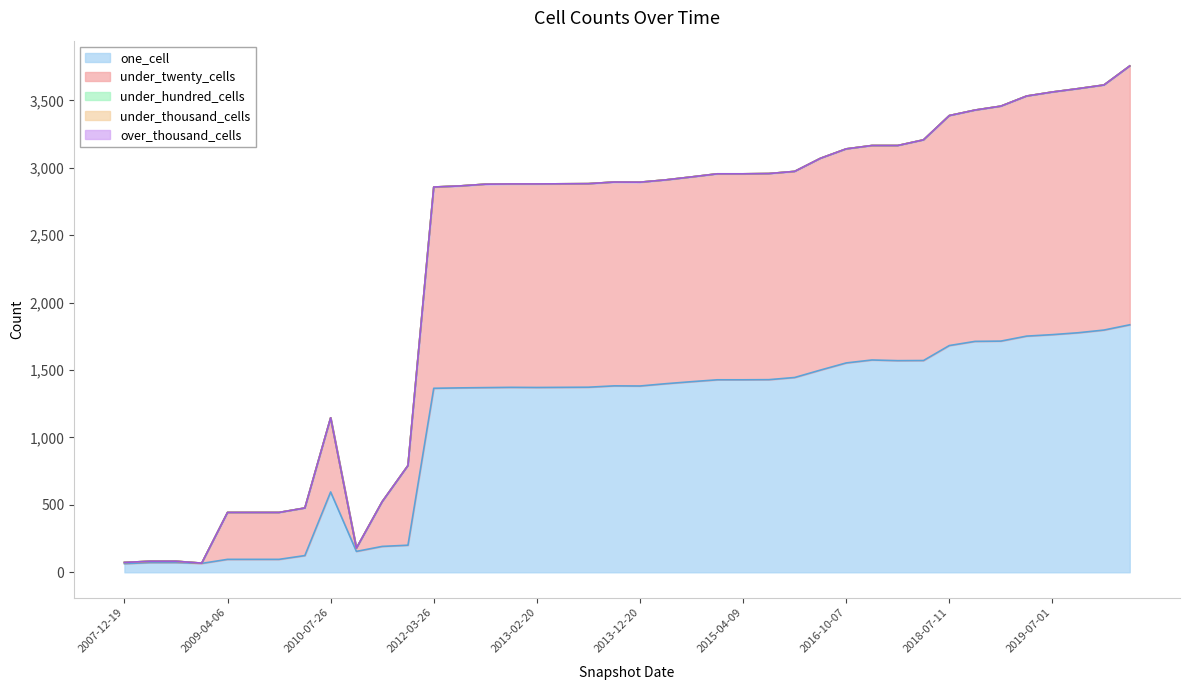

Count the number of data series in this chart.

5